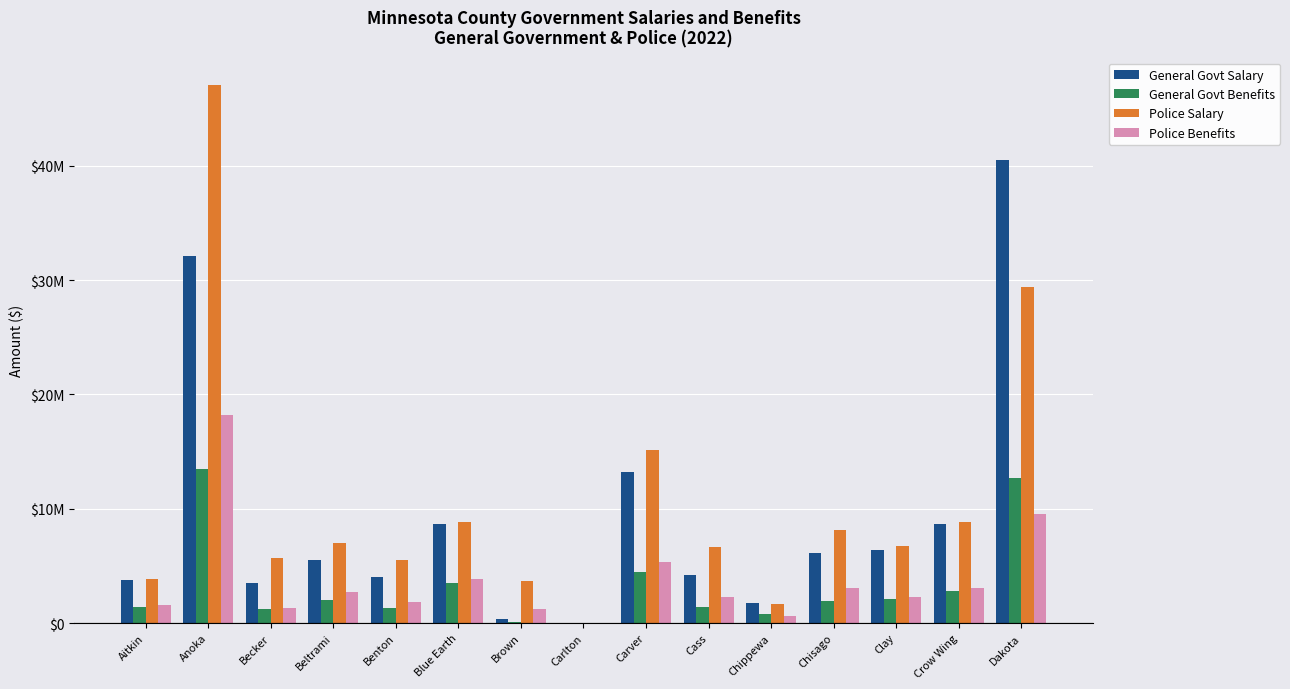

What is the difference between the maximum and minimum values in the Police Salary series?

47109620